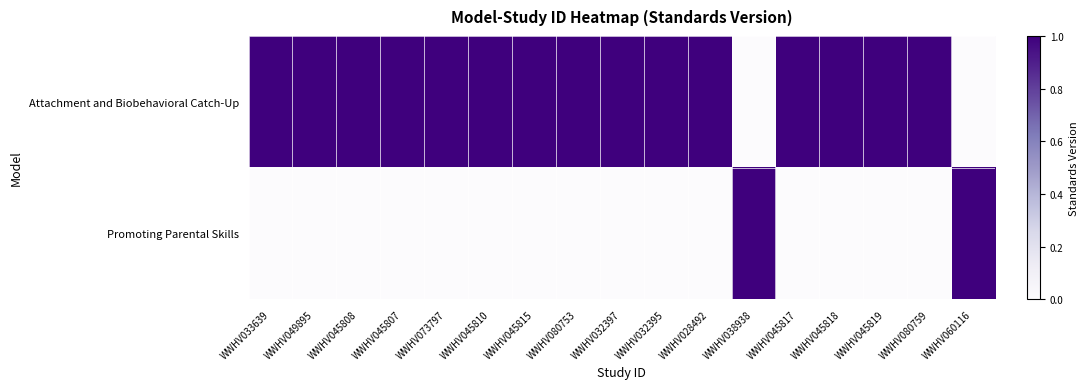

At WWHV028492, list the series in order from smallest to largest.

Promoting Parental Skills, Attachment and Biobehavioral Catch-Up